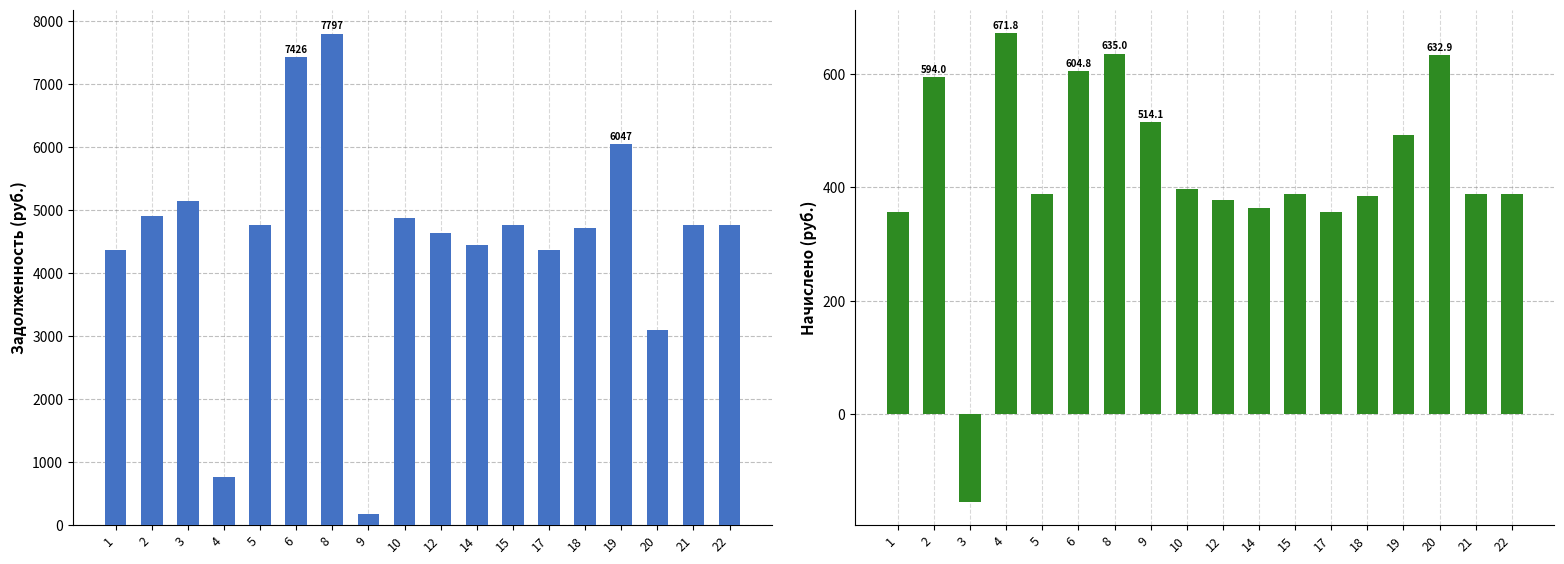

Reading right to left, list all the values displayed in this chart.

zadolzhennost (col_1): 4773.6	4773.6	3098.1	6046.6	4720.6	4375.8	4773.6	4455.4	4641.0	4879.7	171.4	7796.9	7425.6	4773.6	765.7	5144.9	4905.2	4375.8
nachisleno (col_4): 388.8	388.8	632.9	492.5	384.5	356.4	388.8	362.9	378.0	397.4	514.1	635.0	604.8	388.8	671.8	-154.6	594.0	356.4